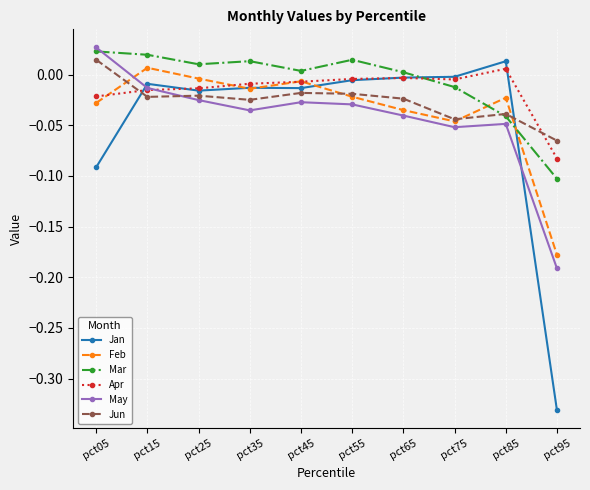

How many intersections are there between Mar and Jan?

2